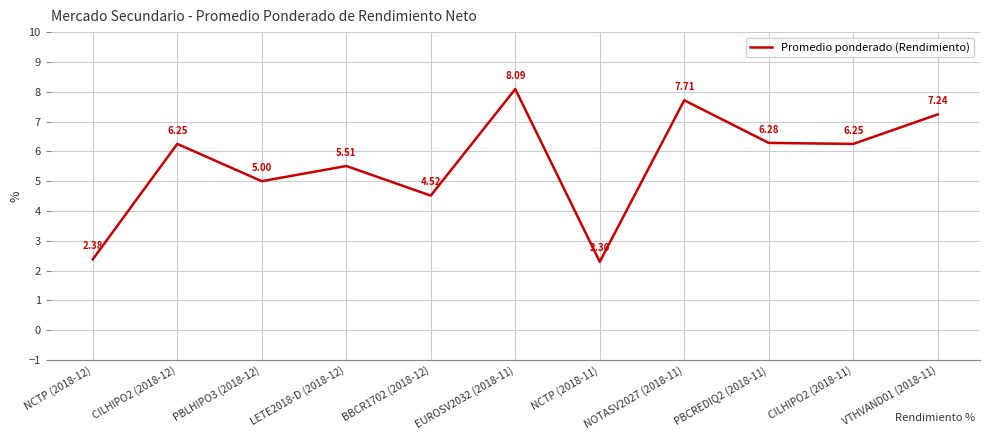

What is the difference between the maximum and minimum values?

5.8